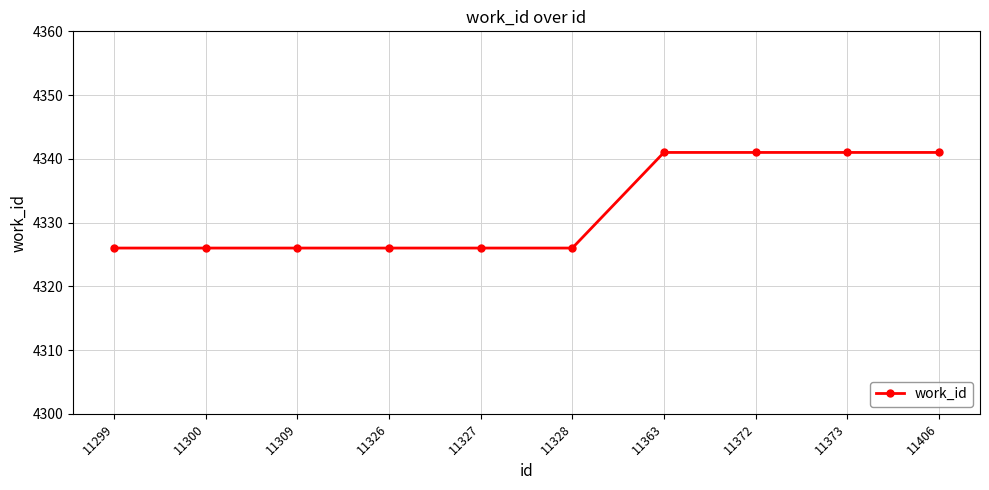

Count the number of data series in this chart.

1